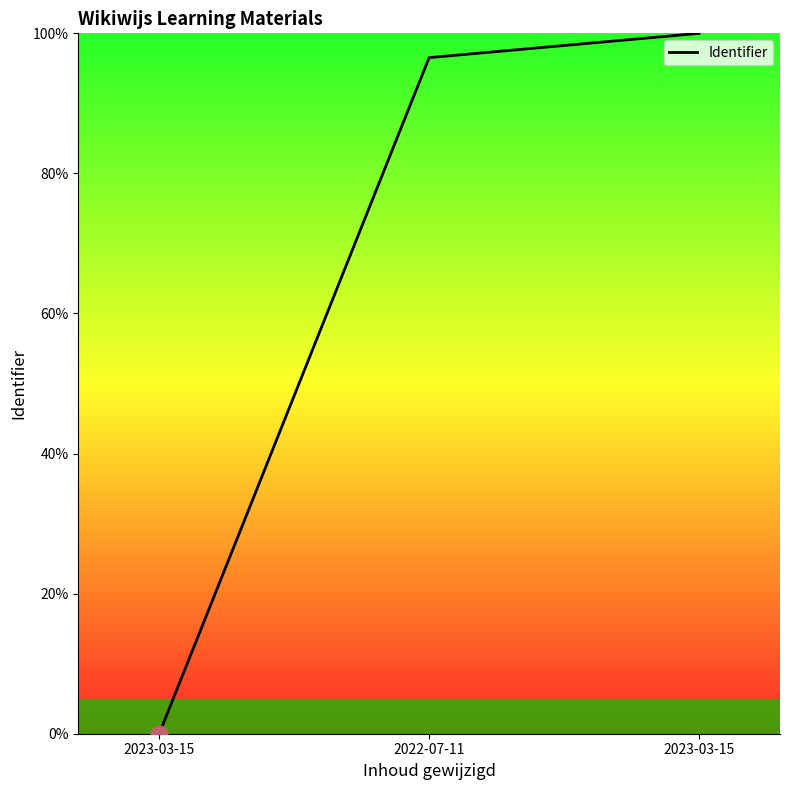

Is this an area chart (filled region under the line)?

Yes